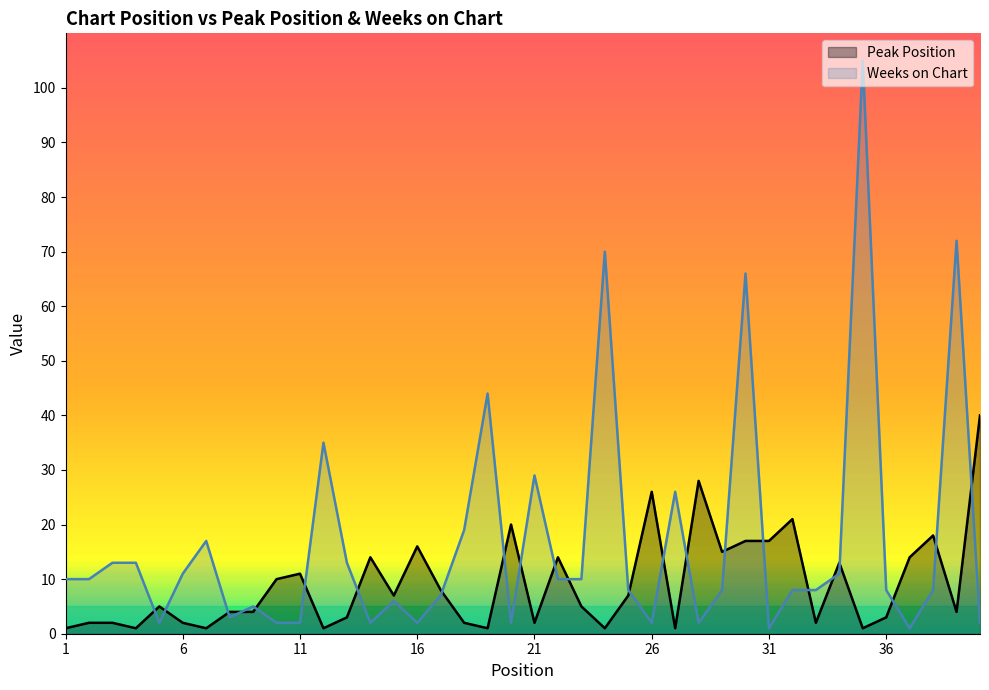

Which has a higher value, 34 or 9?

9